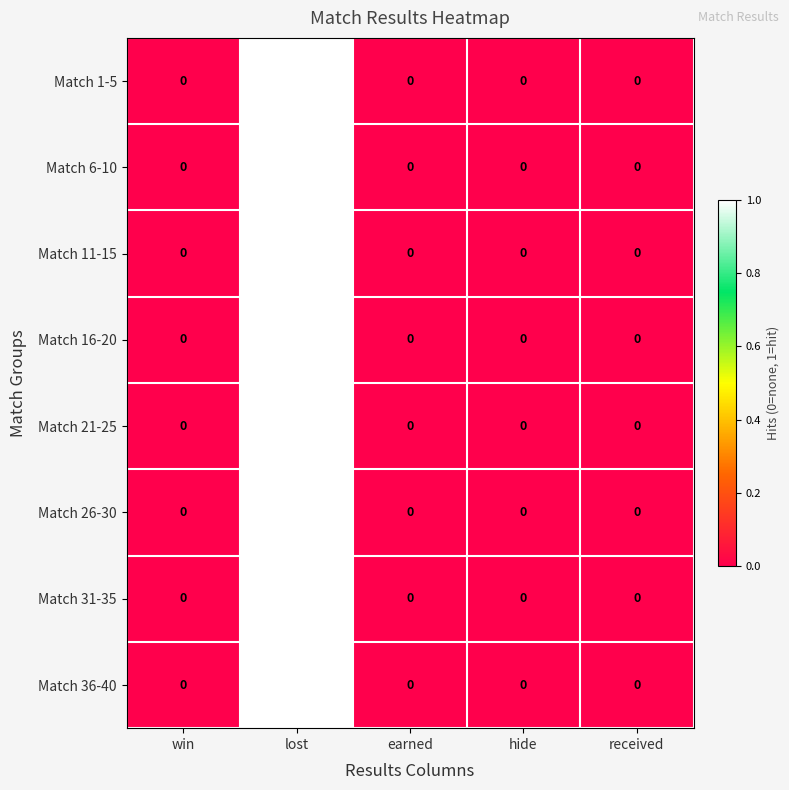

Which category has the highest value across all series?

lost